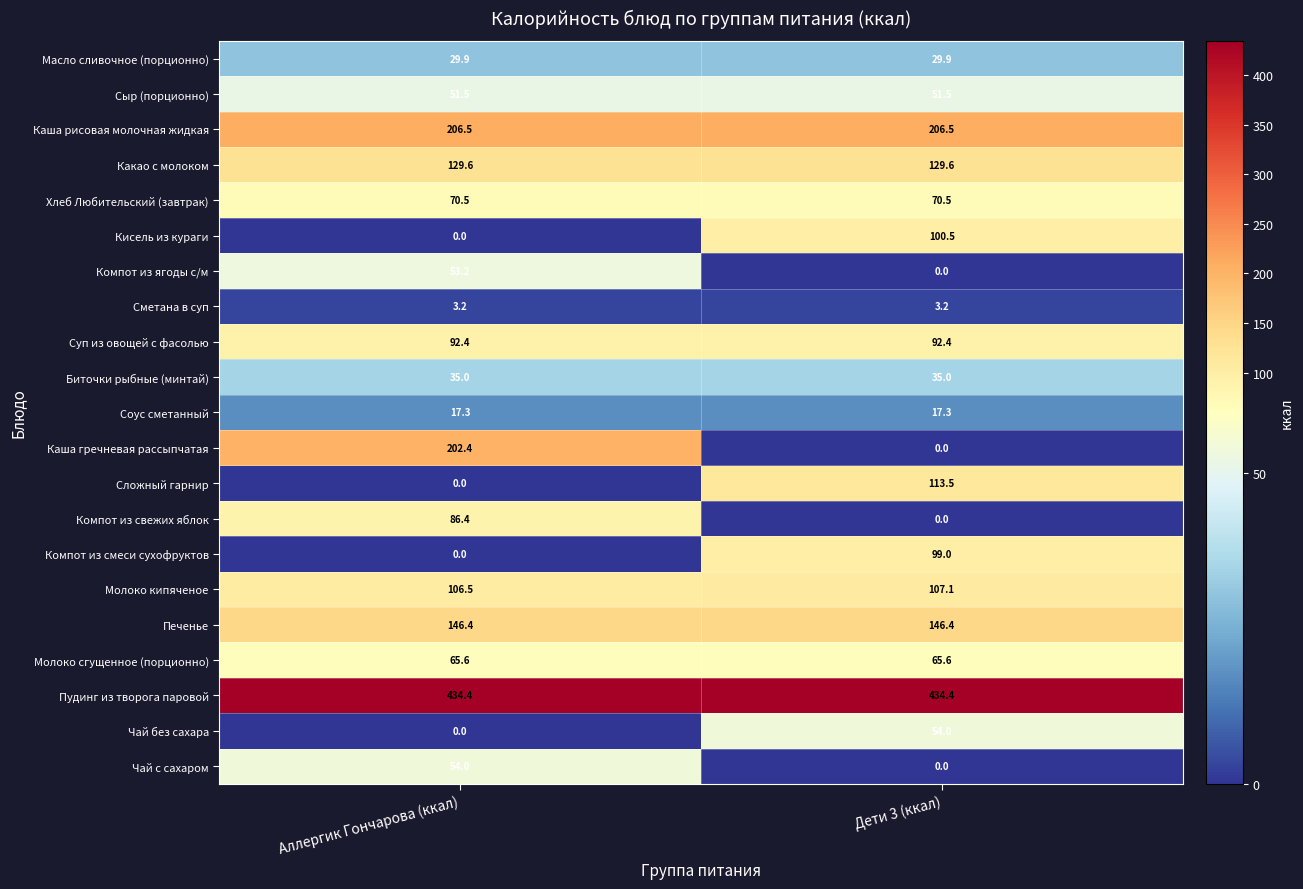

The Чай без сахара series shows 23.9 at Дети 3 (ккал). True or false?

False